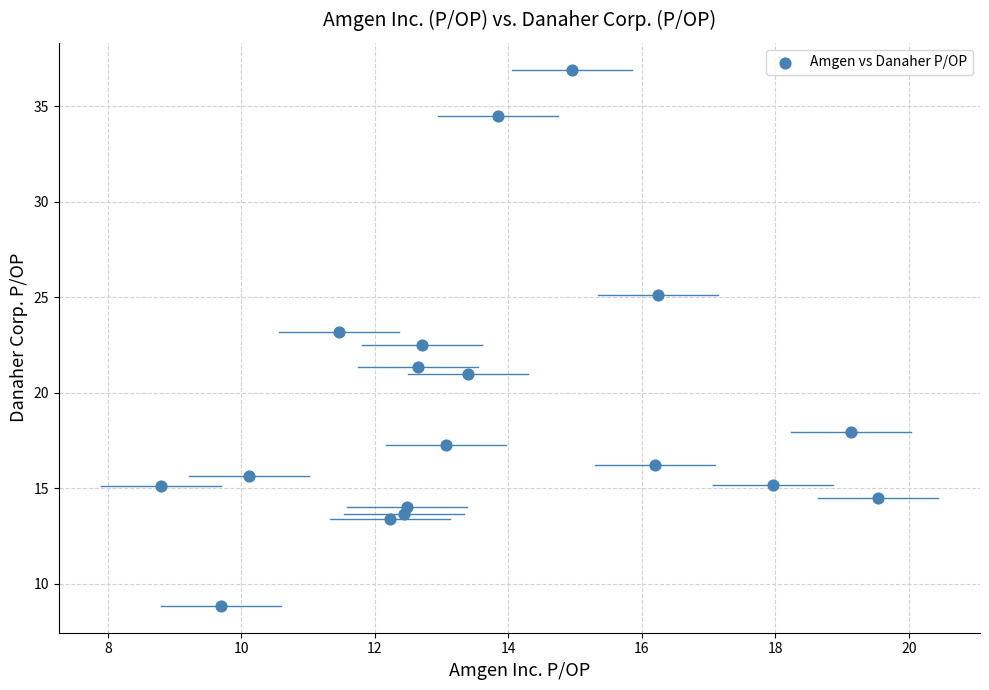

What is the range of Y values (max minus min)?

28.1